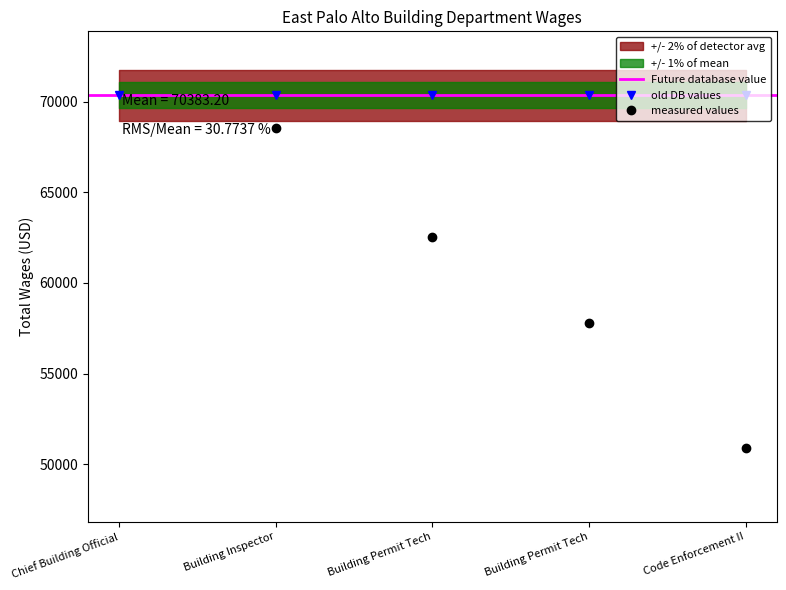

Rank the categories by value from highest to lowest.

Chief Building Official, Building Inspector, Building Permit Tech, Building Permit Tech, Code Enforcement II